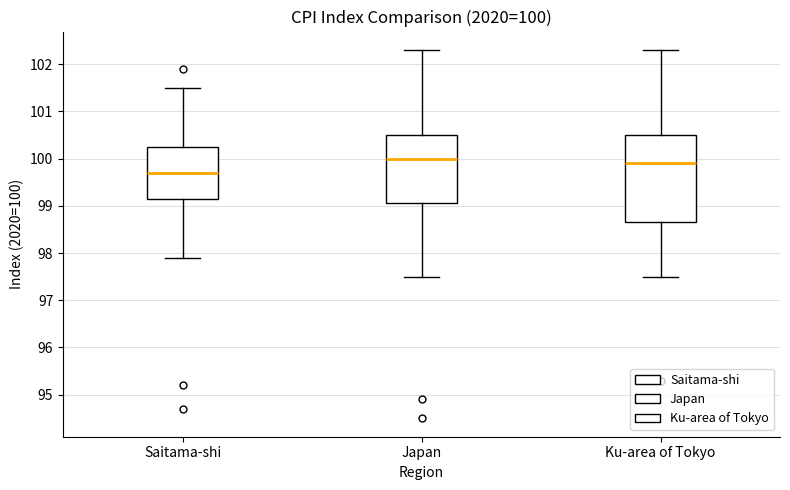

Which box's median line is the lowest?

Saitama-shi